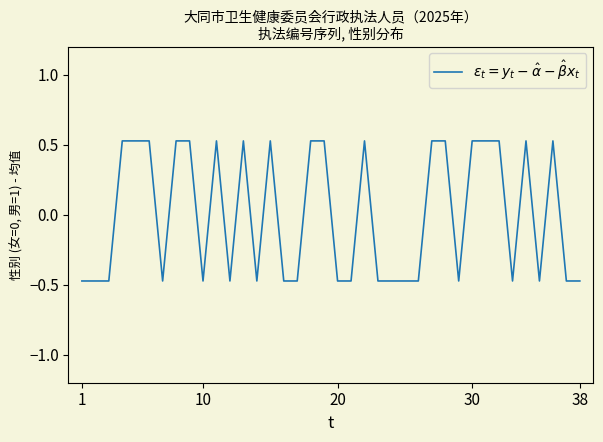

What is the difference between the maximum and minimum values?

1.0